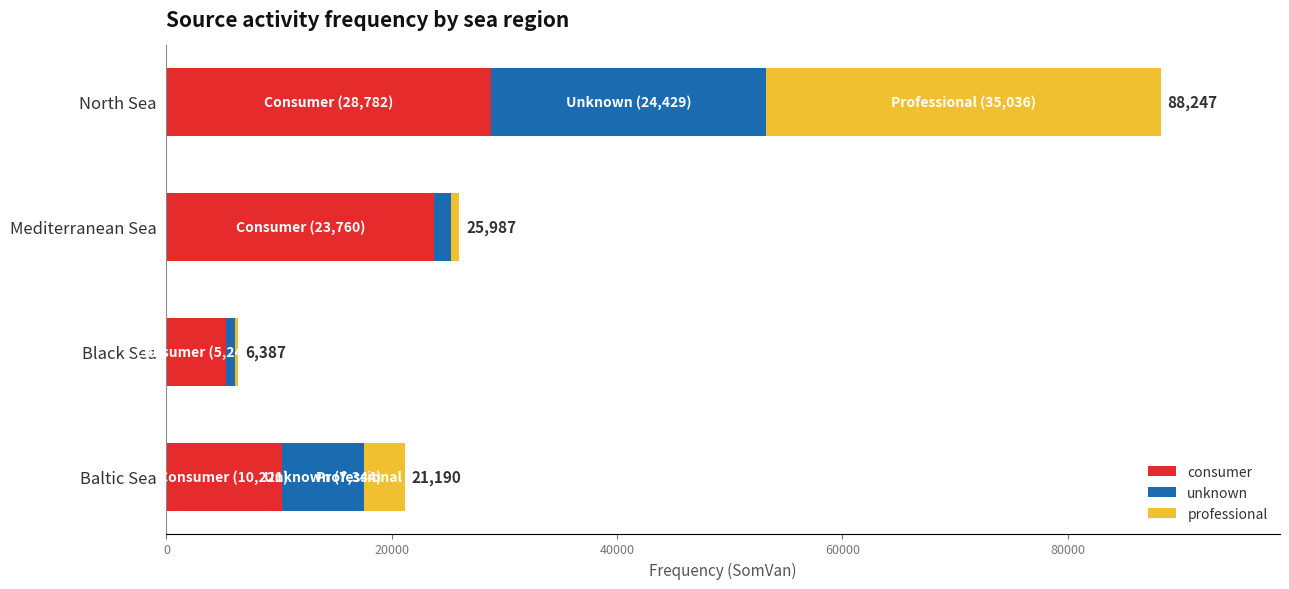

What is the sum of all consumer values?

68008